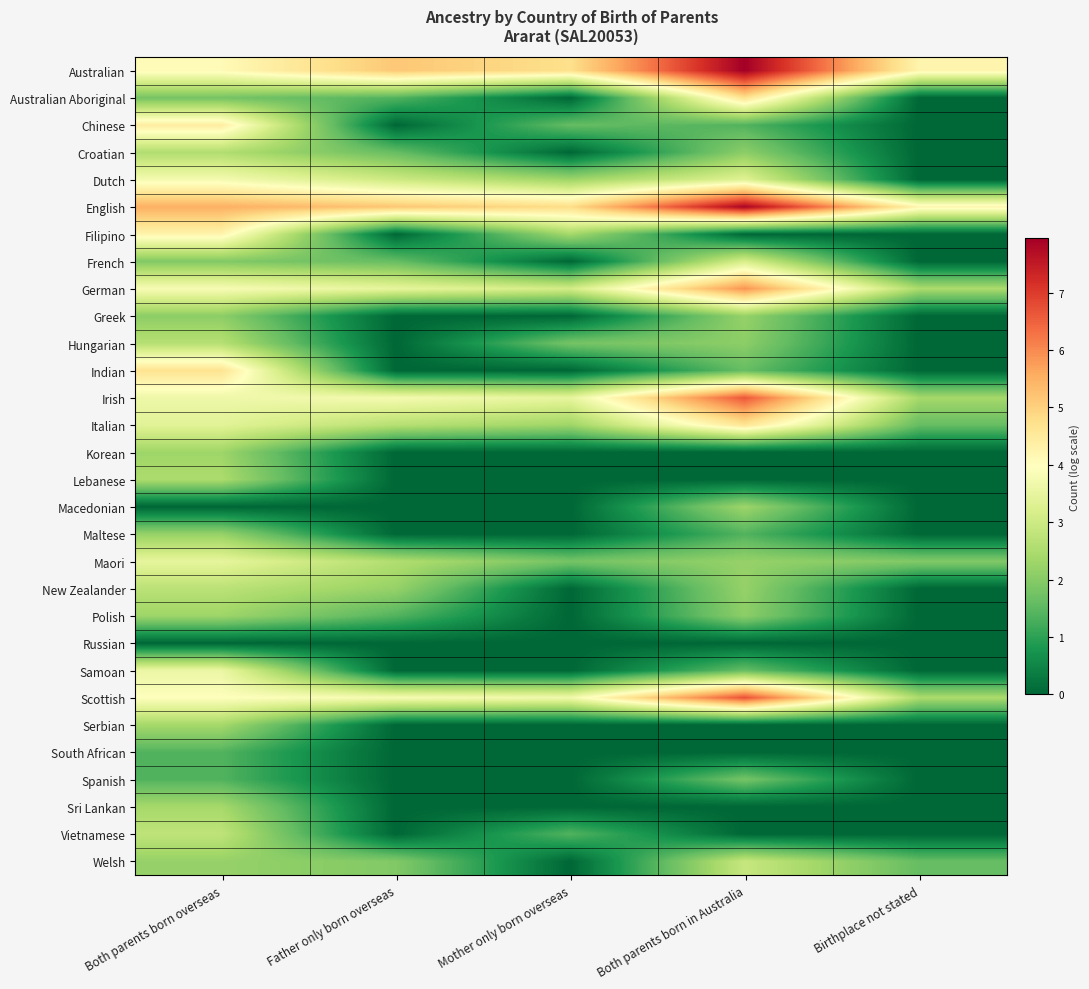

Reading left to right, transcribe all the data shown in this chart.

Australian: Both parents born overseas=4.1	Father only born overseas=5.2	Mother only born overseas=4.7	Both parents born in Australia=8.0	Birthplace not stated=4.2
Australian Aboriginal: Both parents born overseas=1.8	Father only born overseas=1.4	Mother only born overseas=0.0	Both parents born in Australia=4.7	Birthplace not stated=0.0
Chinese: Both parents born overseas=4.4	Father only born overseas=0.0	Mother only born overseas=1.6	Both parents born in Australia=1.4	Birthplace not stated=0.0
Croatian: Both parents born overseas=2.6	Father only born overseas=1.6	Mother only born overseas=0.0	Both parents born in Australia=2.1	Birthplace not stated=0.0
Dutch: Both parents born overseas=3.8	Father only born overseas=3.0	Mother only born overseas=2.3	Both parents born in Australia=3.3	Birthplace not stated=0.0
English: Both parents born overseas=5.5	Father only born overseas=5.2	Mother only born overseas=4.8	Both parents born in Australia=7.9	Birthplace not stated=4.2
Filipino: Both parents born overseas=4.2	Father only born overseas=0.0	Mother only born overseas=2.4	Both parents born in Australia=0.0	Birthplace not stated=0.0
French: Both parents born overseas=1.9	Father only born overseas=1.6	Mother only born overseas=0.0	Both parents born in Australia=3.2	Birthplace not stated=0.0
German: Both parents born overseas=3.8	Father only born overseas=3.5	Mother only born overseas=3.1	Both parents born in Australia=5.9	Birthplace not stated=2.5
Greek: Both parents born overseas=2.1	Father only born overseas=0.0	Mother only born overseas=0.0	Both parents born in Australia=2.2	Birthplace not stated=0.0
Hungarian: Both parents born overseas=2.6	Father only born overseas=0.0	Mother only born overseas=1.8	Both parents born in Australia=2.1	Birthplace not stated=0.0
Indian: Both parents born overseas=4.7	Father only born overseas=0.0	Mother only born overseas=0.0	Both parents born in Australia=1.6	Birthplace not stated=0.0
Irish: Both parents born overseas=3.6	Father only born overseas=3.8	Mother only born overseas=3.5	Both parents born in Australia=6.6	Birthplace not stated=2.4
Italian: Both parents born overseas=3.4	Father only born overseas=2.6	Mother only born overseas=2.3	Both parents born in Australia=4.6	Birthplace not stated=1.6
Korean: Both parents born overseas=2.3	Father only born overseas=0.0	Mother only born overseas=0.0	Both parents born in Australia=0.0	Birthplace not stated=0.0
Lebanese: Both parents born overseas=2.5	Father only born overseas=0.0	Mother only born overseas=0.0	Both parents born in Australia=0.0	Birthplace not stated=0.0
Macedonian: Both parents born overseas=0.0	Father only born overseas=0.0	Mother only born overseas=0.0	Both parents born in Australia=2.3	Birthplace not stated=0.0
Maltese: Both parents born overseas=2.2	Father only born overseas=0.0	Mother only born overseas=0.0	Both parents born in Australia=1.4	Birthplace not stated=0.0
Maori: Both parents born overseas=3.5	Father only born overseas=2.6	Mother only born overseas=1.8	Both parents born in Australia=2.2	Birthplace not stated=1.9
New Zealander: Both parents born overseas=2.7	Father only born overseas=2.2	Mother only born overseas=0.0	Both parents born in Australia=2.2	Birthplace not stated=0.0
Polish: Both parents born overseas=2.3	Father only born overseas=1.4	Mother only born overseas=0.0	Both parents born in Australia=2.1	Birthplace not stated=0.0
Russian: Both parents born overseas=0.0	Father only born overseas=0.0	Mother only born overseas=0.0	Both parents born in Australia=0.0	Birthplace not stated=0.0
Samoan: Both parents born overseas=3.6	Father only born overseas=0.0	Mother only born overseas=0.0	Both parents born in Australia=1.6	Birthplace not stated=0.0
Scottish: Both parents born overseas=4.0	Father only born overseas=3.8	Mother only born overseas=3.7	Both parents born in Australia=6.7	Birthplace not stated=2.5
Serbian: Both parents born overseas=2.4	Father only born overseas=0.0	Mother only born overseas=0.0	Both parents born in Australia=0.0	Birthplace not stated=0.0
South African: Both parents born overseas=1.4	Father only born overseas=0.0	Mother only born overseas=0.0	Both parents born in Australia=0.0	Birthplace not stated=0.0
Spanish: Both parents born overseas=1.4	Father only born overseas=0.0	Mother only born overseas=0.0	Both parents born in Australia=1.8	Birthplace not stated=0.0
Sri Lankan: Both parents born overseas=2.4	Father only born overseas=0.0	Mother only born overseas=0.0	Both parents born in Australia=0.0	Birthplace not stated=0.0
Vietnamese: Both parents born overseas=2.8	Father only born overseas=0.0	Mother only born overseas=1.4	Both parents born in Australia=0.0	Birthplace not stated=0.0
Welsh: Both parents born overseas=2.2	Father only born overseas=1.9	Mother only born overseas=0.0	Both parents born in Australia=2.9	Birthplace not stated=1.6